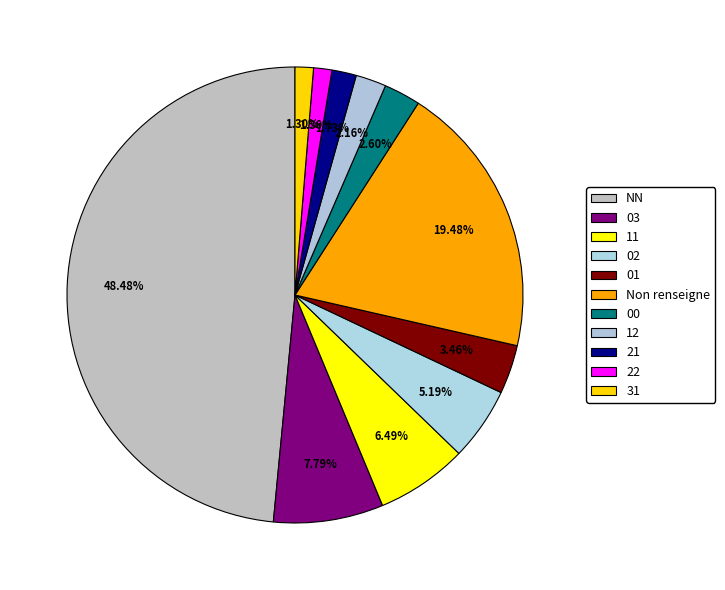

What is the ratio of the value at 02 to the value at 22?

4.0